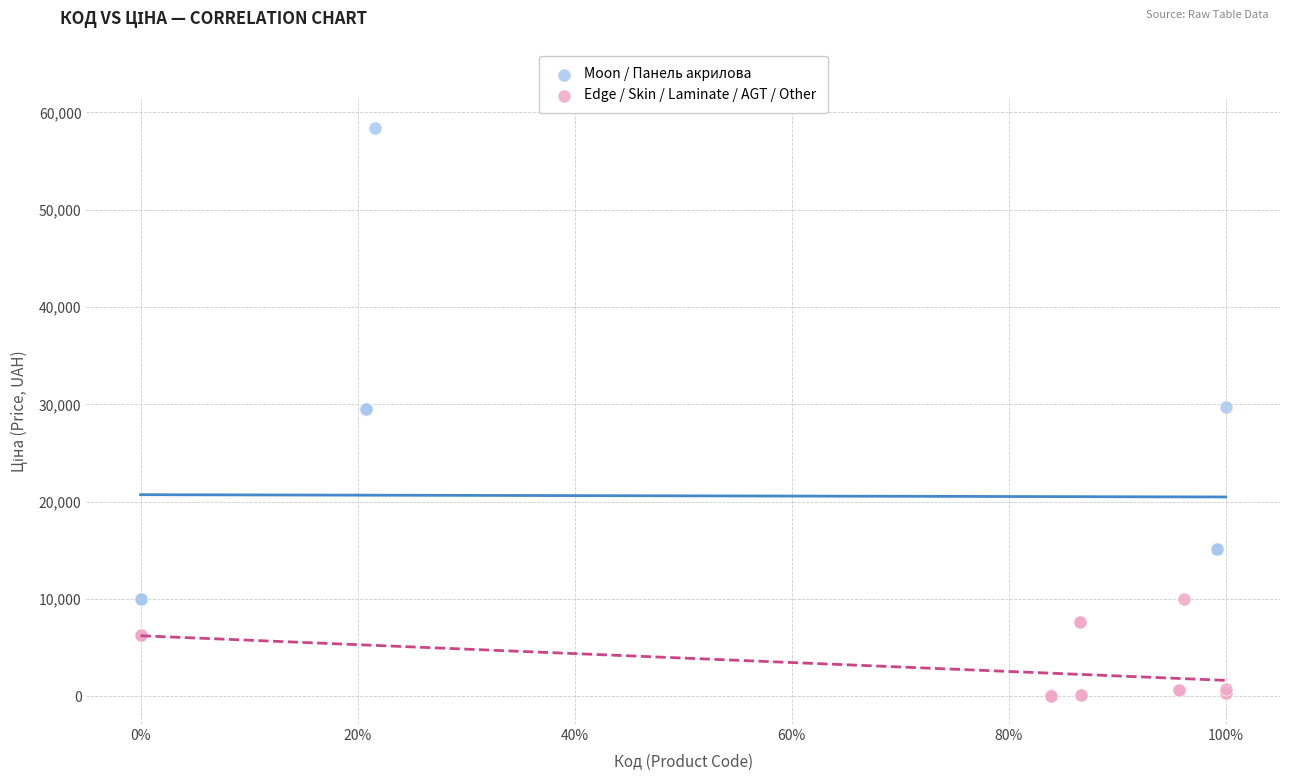

Which series reaches the minimum Y coordinate?

Edge / Skin / Laminate / AGT / Other